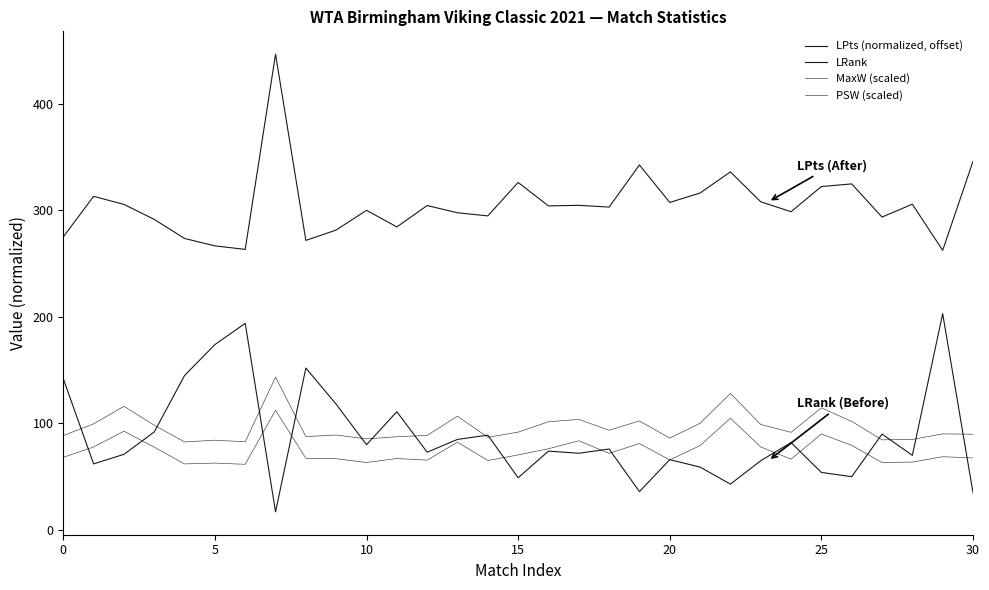

Does the chart display data point markers on the line(s)?

No